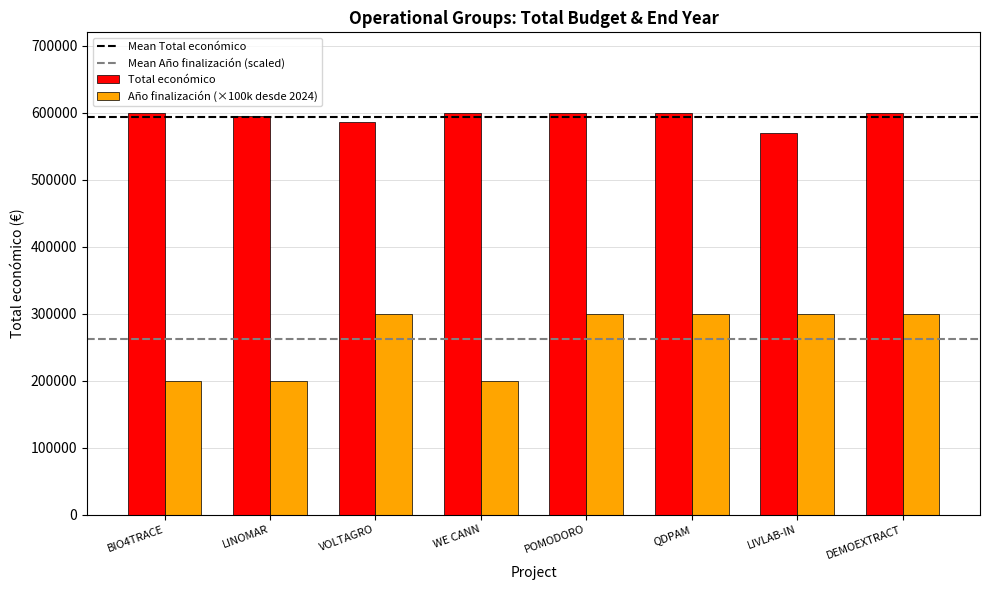

How many groups of bars are there?

8